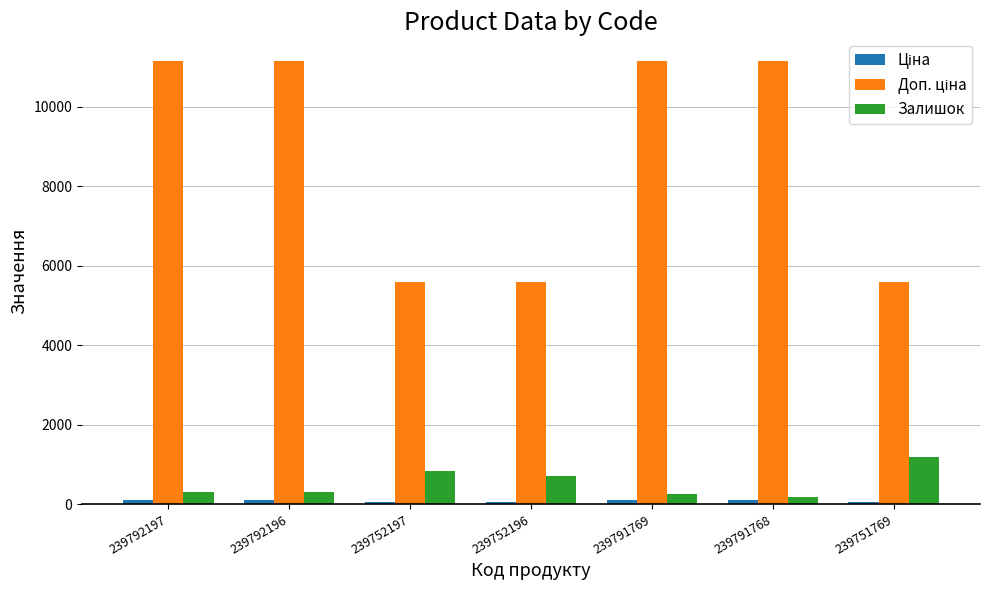

Count the number of data series in this chart.

3